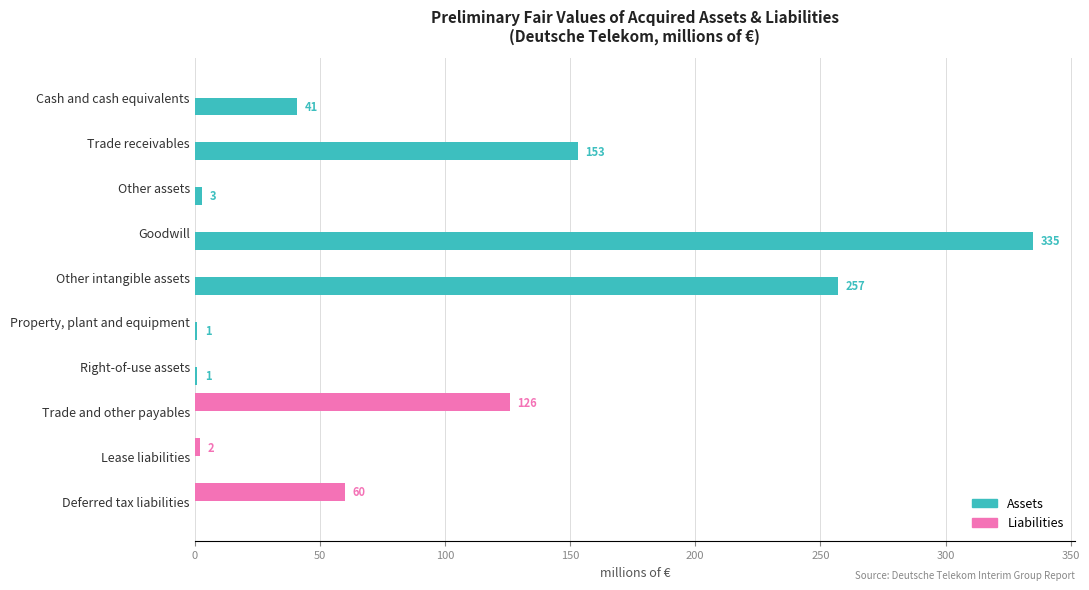

At which category is the sum across all series the highest?

Goodwill